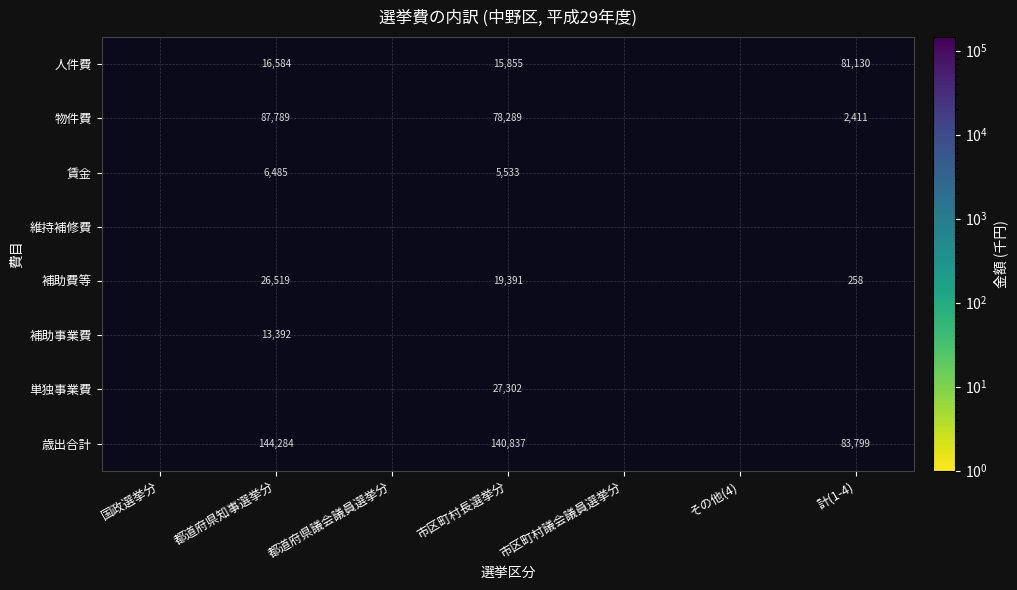

Is it true that 物件費 equals 38493.6 at 市区町村長選挙分?

False